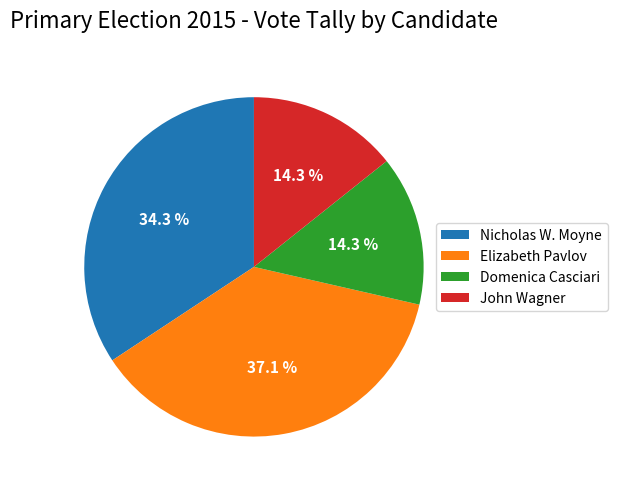

To the nearest percent, what is the average slice percentage?

25%